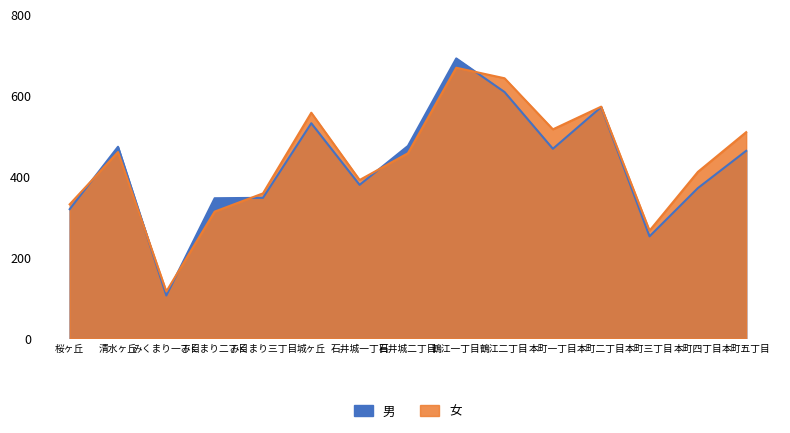

What is the minimum value for 男?

106